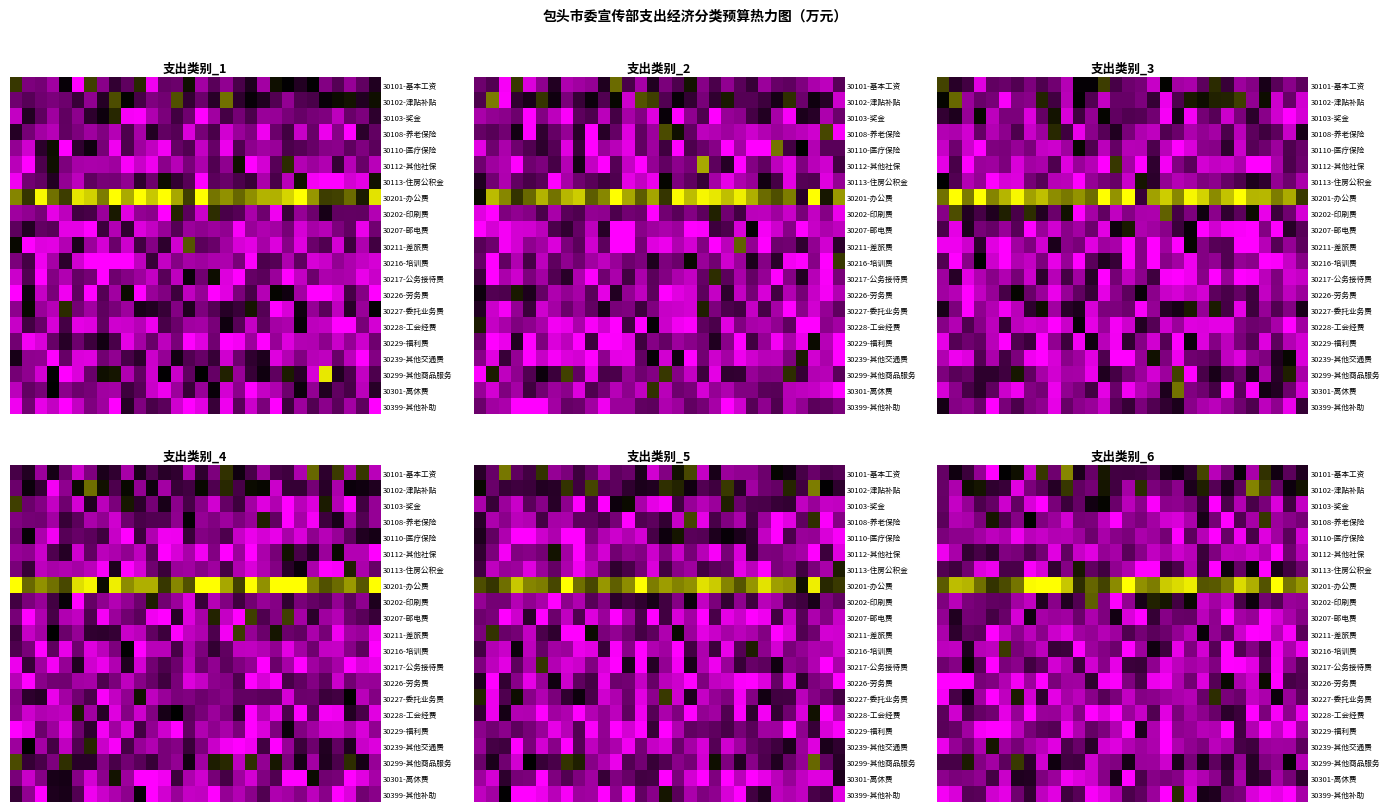

Which series has the largest total across all categories?

30201-办公费